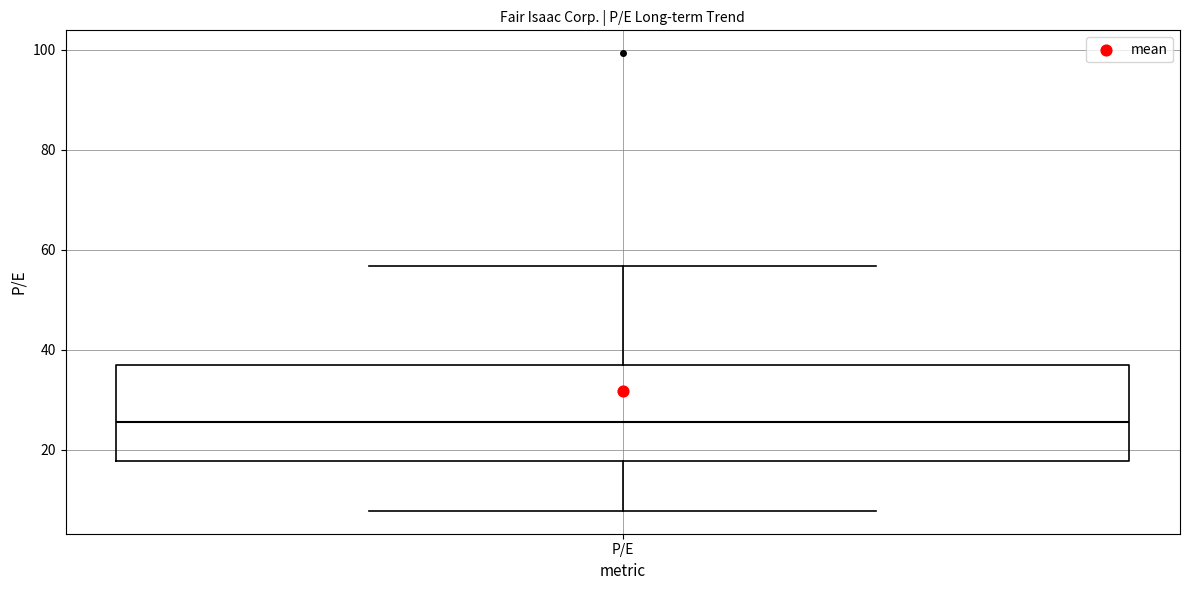

Where is the upper edge of the box for P/E on the y-axis? The values are not printed on the chart, so give them approximately, as read against the axis.

36